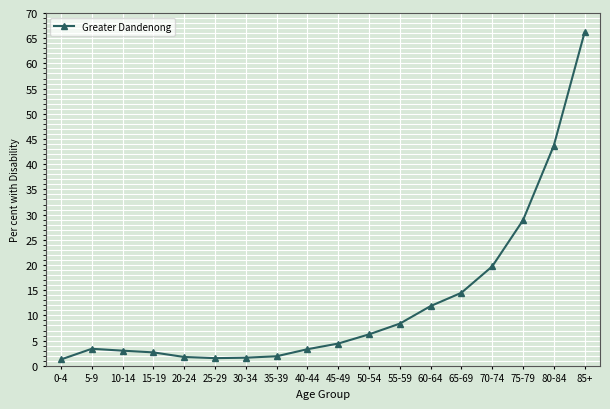

How many lines are shown in the chart?

1